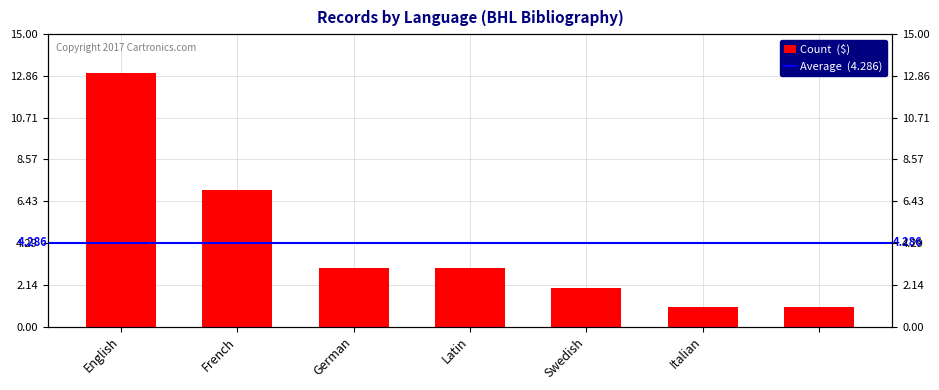

What is the value of the 3rd bar from the left?

3